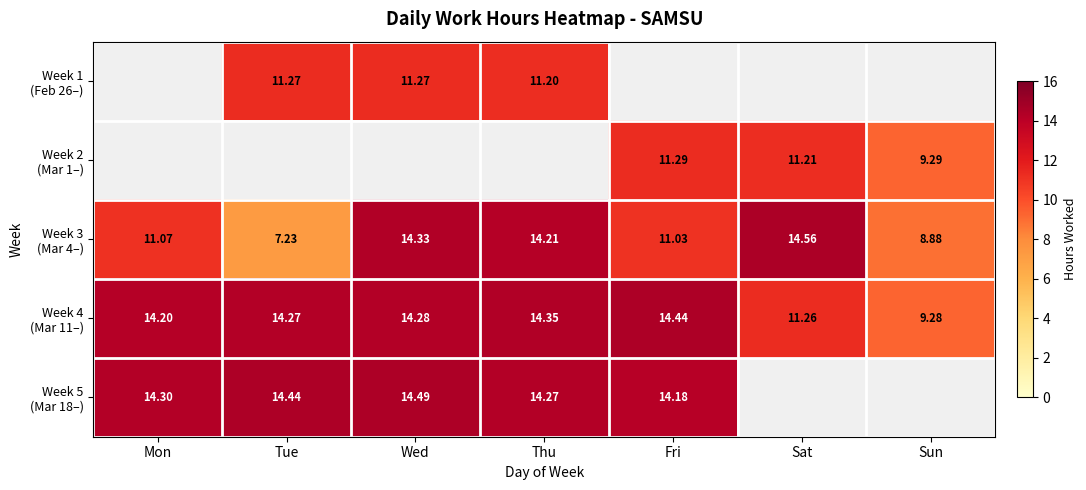

Where is Week 4 (Mar 11–) nearest to the value 11?

Sat